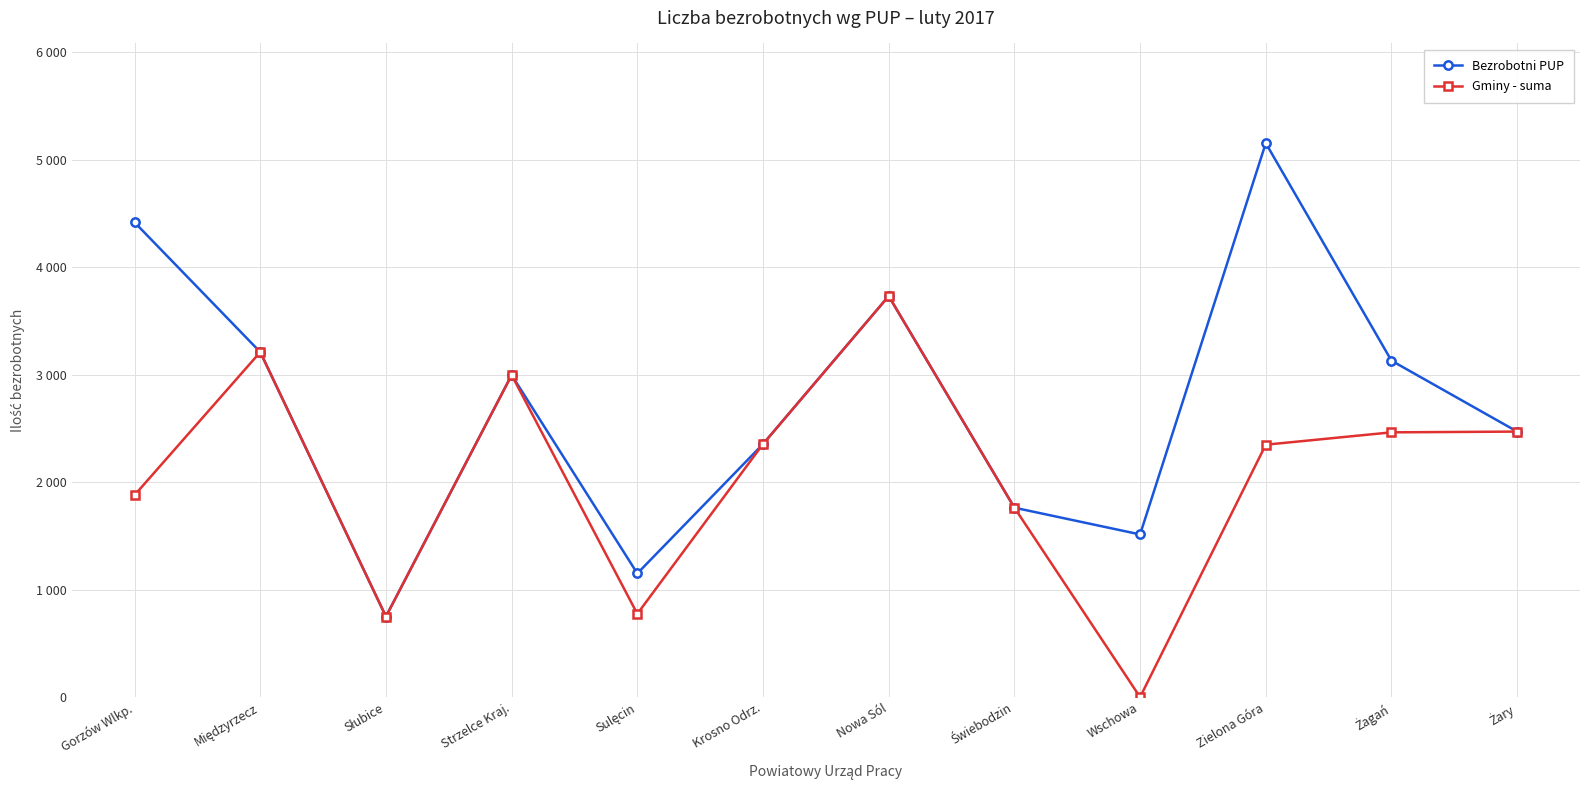

What is the label of the 10th point from the right?

Słubice